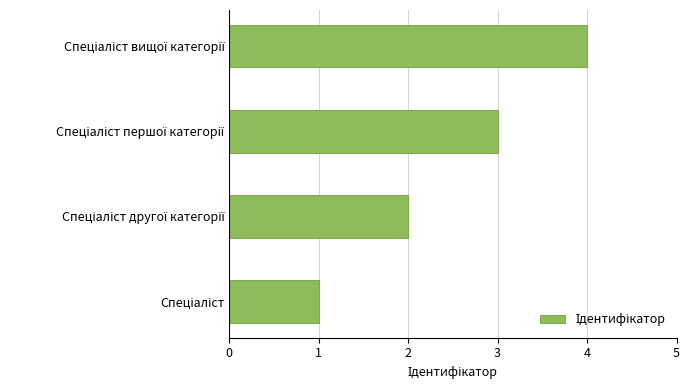

What is the maximum value shown in the chart?

4